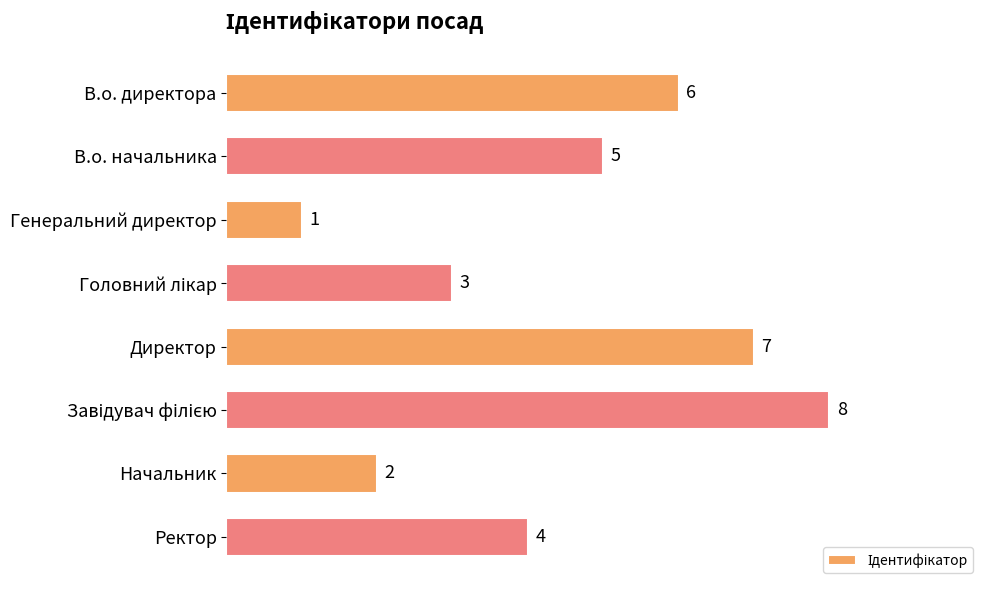

What is the difference between the maximum and minimum values?

7